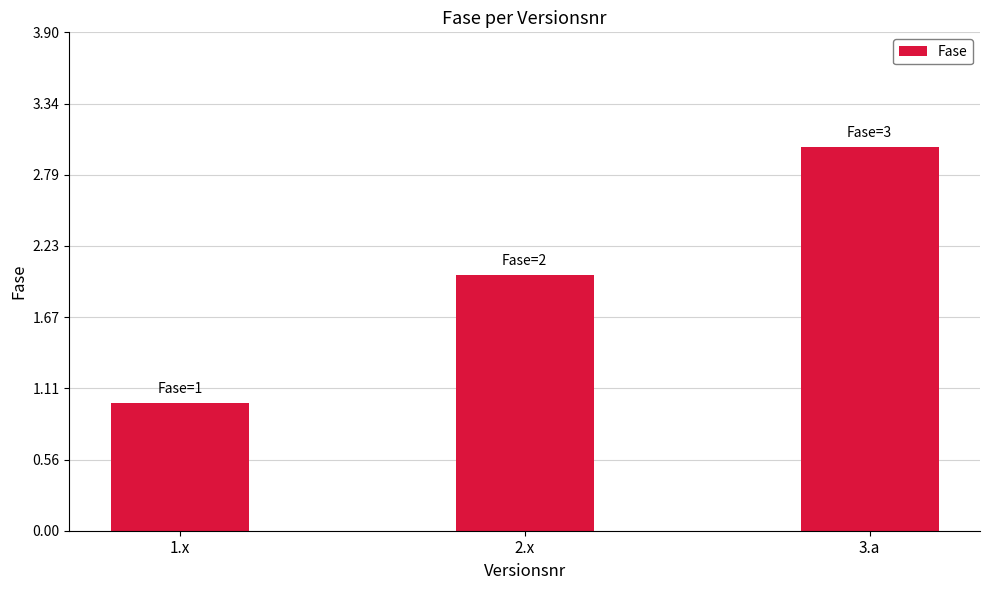

List the labels in order of value, largest first.

3.a, 2.x, 1.x